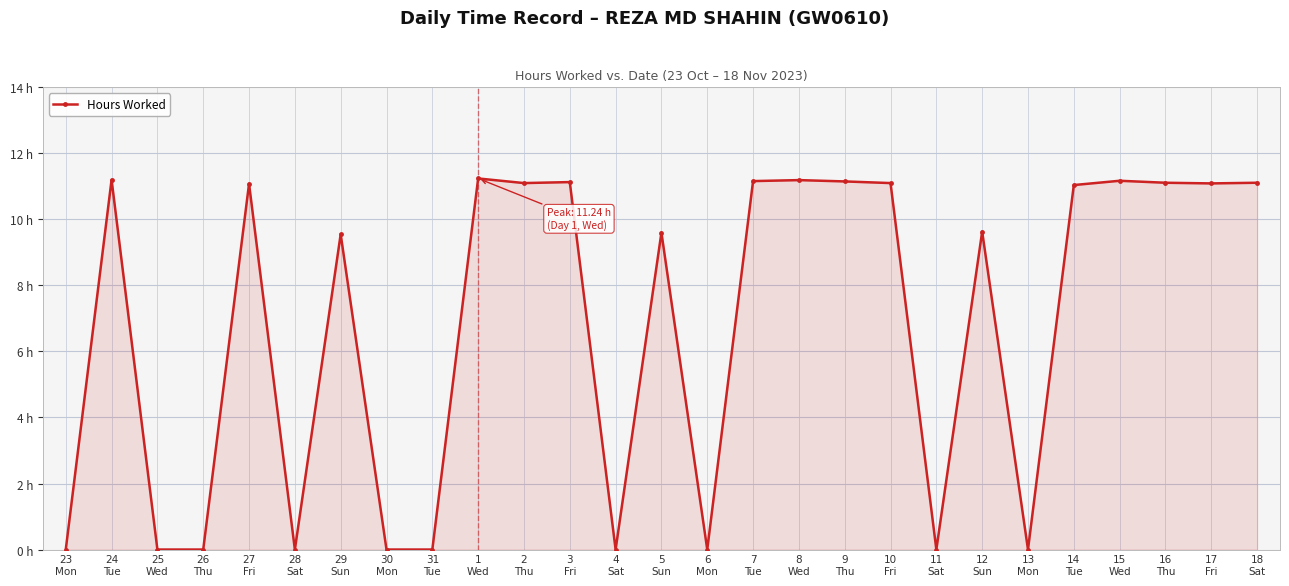

Which category has the highest value across all series?

1
Wed